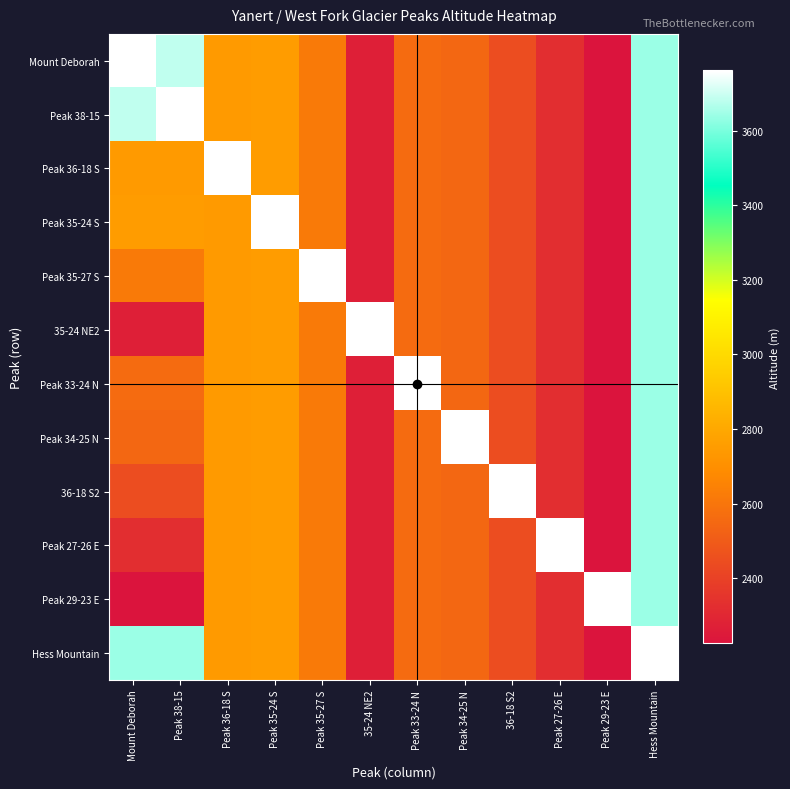

Which label corresponds to the largest value in the chart?

Mount Deborah